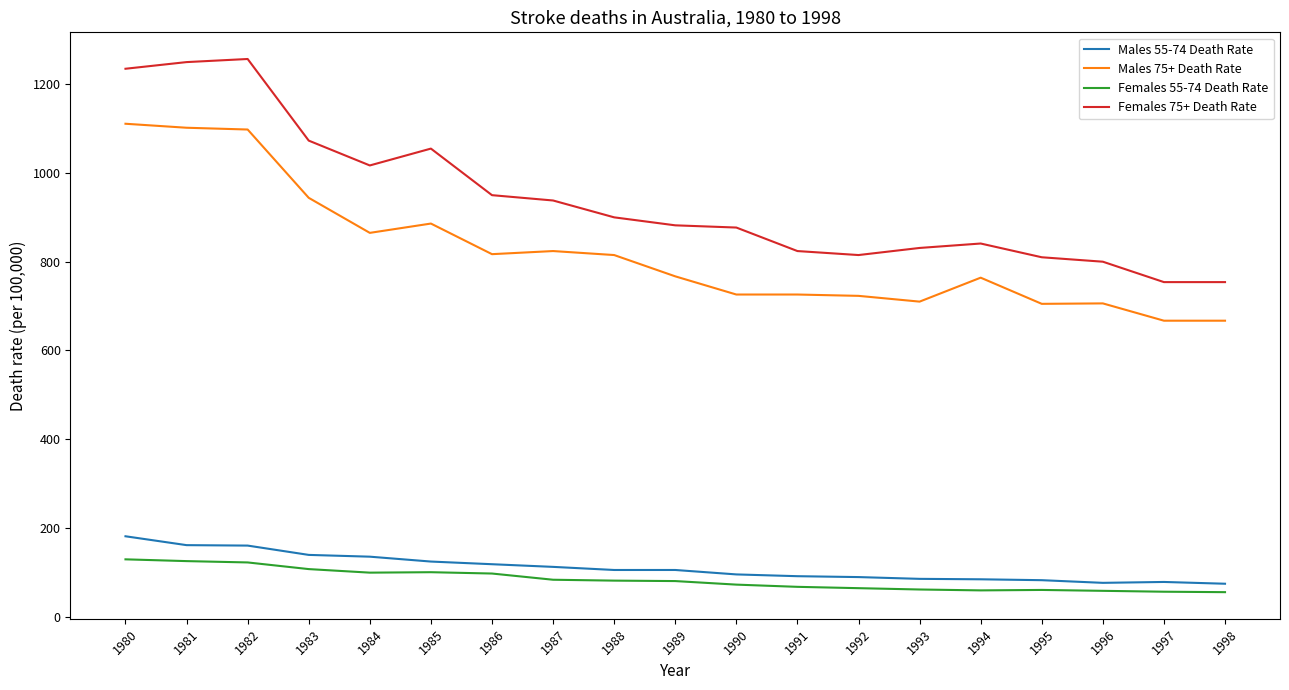

What is the smallest value displayed?

55